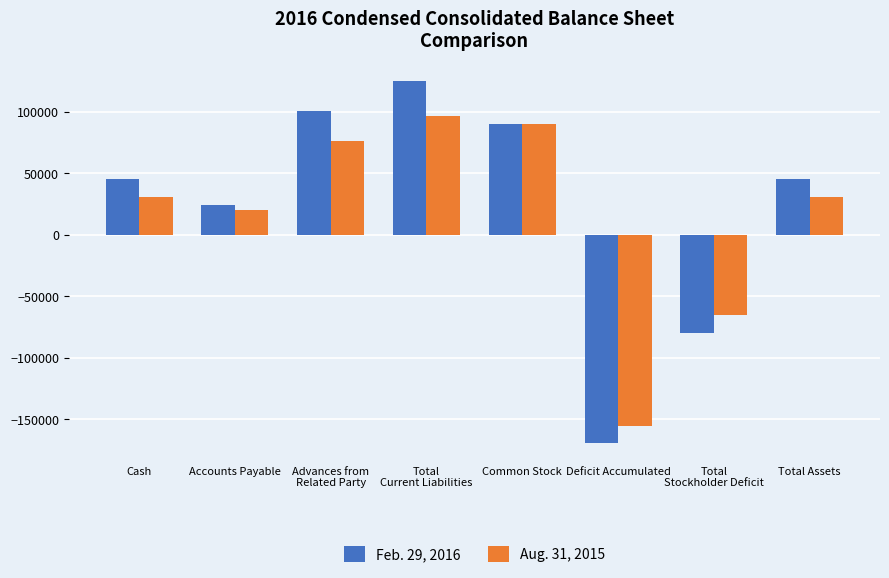

Is it true that Aug. 31, 2015 equals 96152 at Total
Current Liabilities?

True